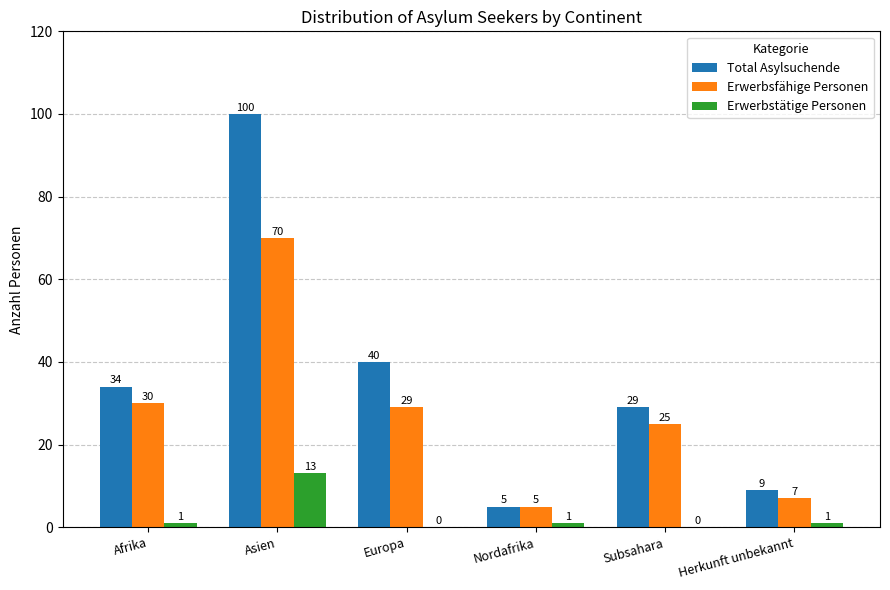

Reading left to right, list all the values displayed in this chart.

Total Asylsuchende: 34	100	40	5	29	9
Erwerbsfähige Personen: 30	70	29	5	25	7
Erwerbstätige Personen: 1	13	0	1	0	1